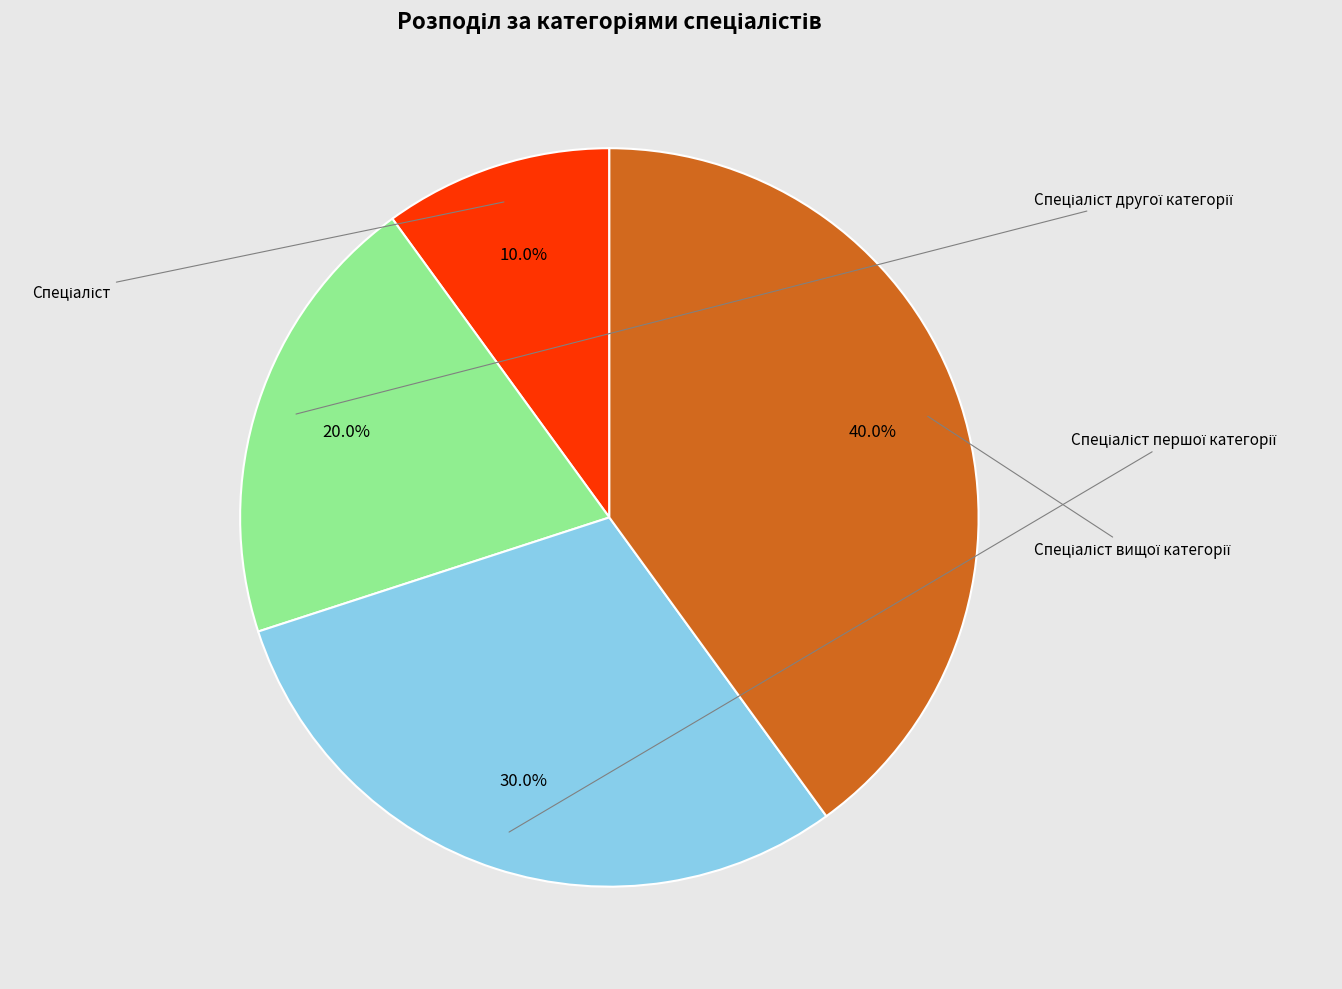

Rank the categories by value from lowest to highest.

Спеціаліст, Спеціаліст другої категорії, Спеціаліст першої категорії, Спеціаліст вищої категорії